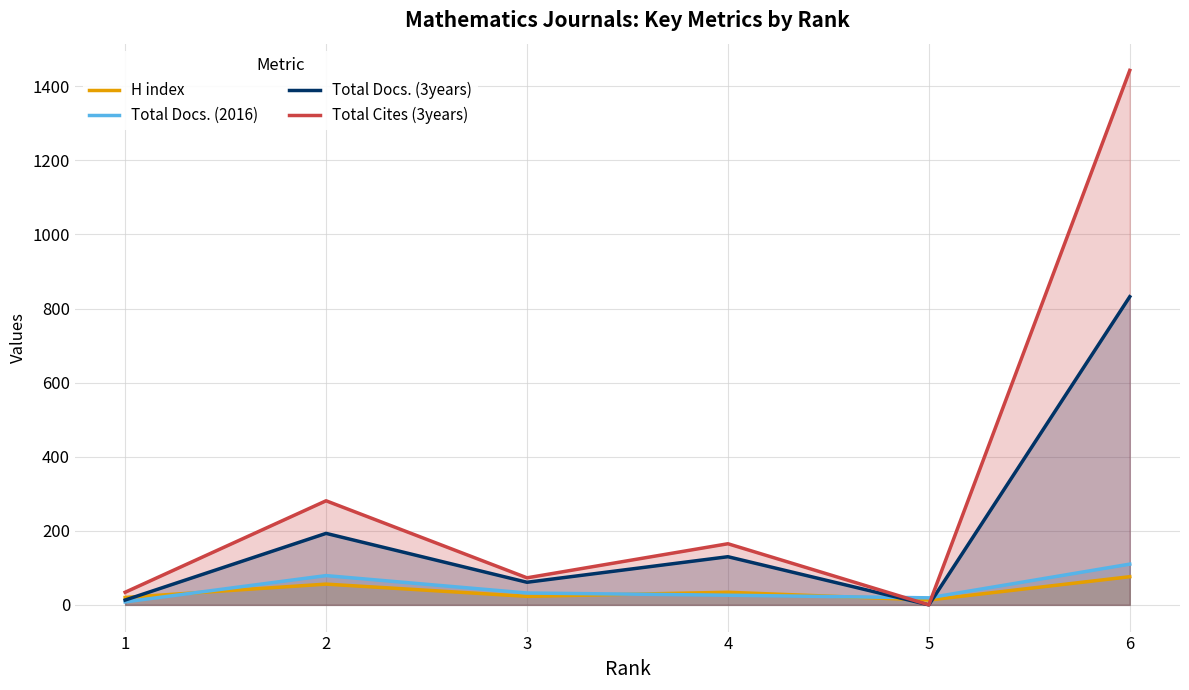

In Total Cites (3years), how many points are lower than both neighbors (excluding endpoints)?

2